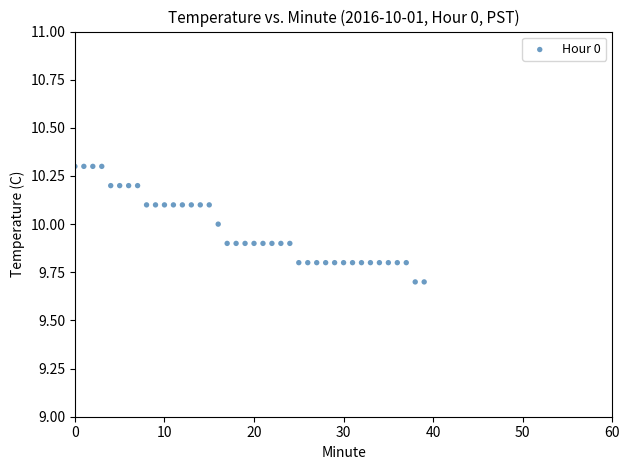

What is the range of Y values (max minus min)?

0.6